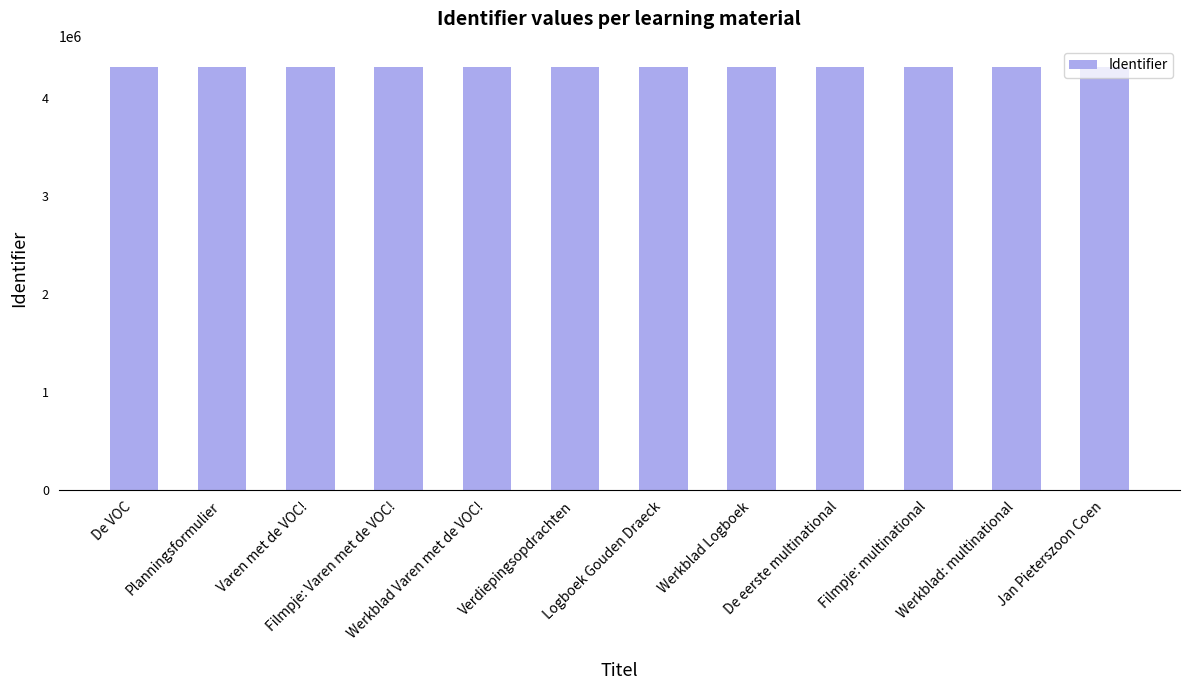

Are the bars horizontal?

No